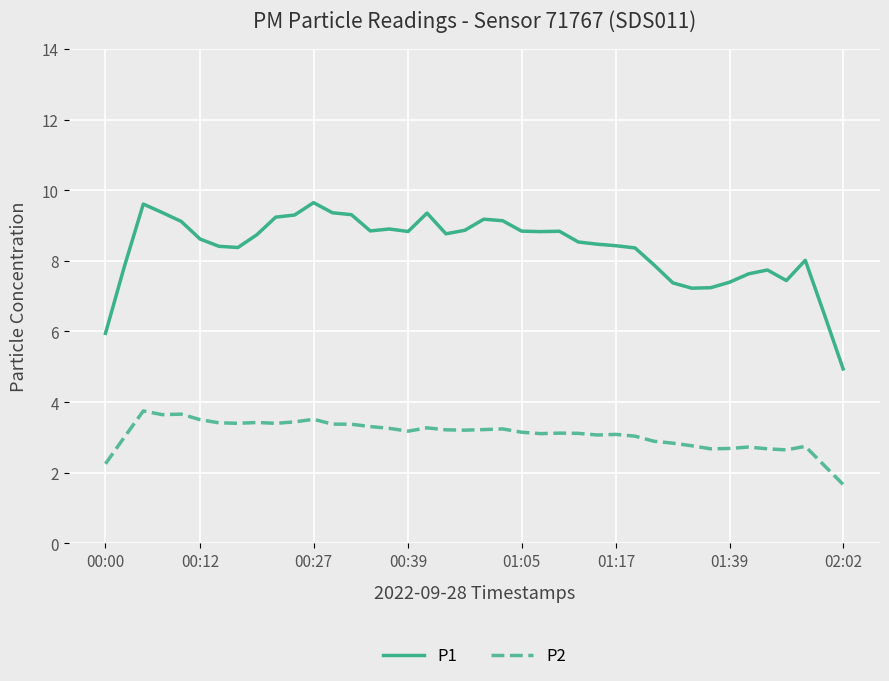

What is the highest value of the P2 series?

3.7